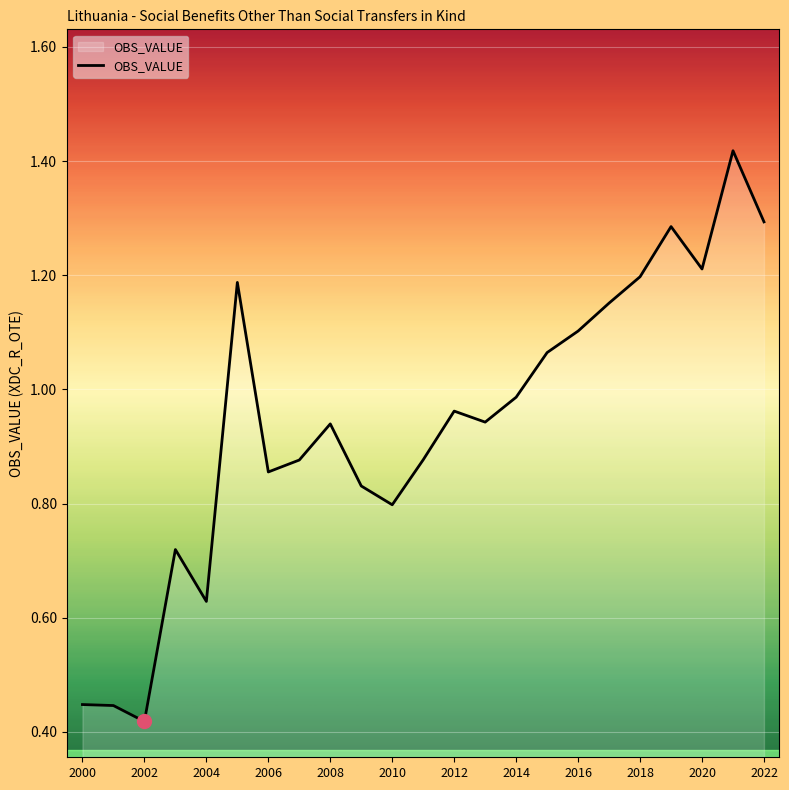

What is the maximum value shown in the chart?

1.4